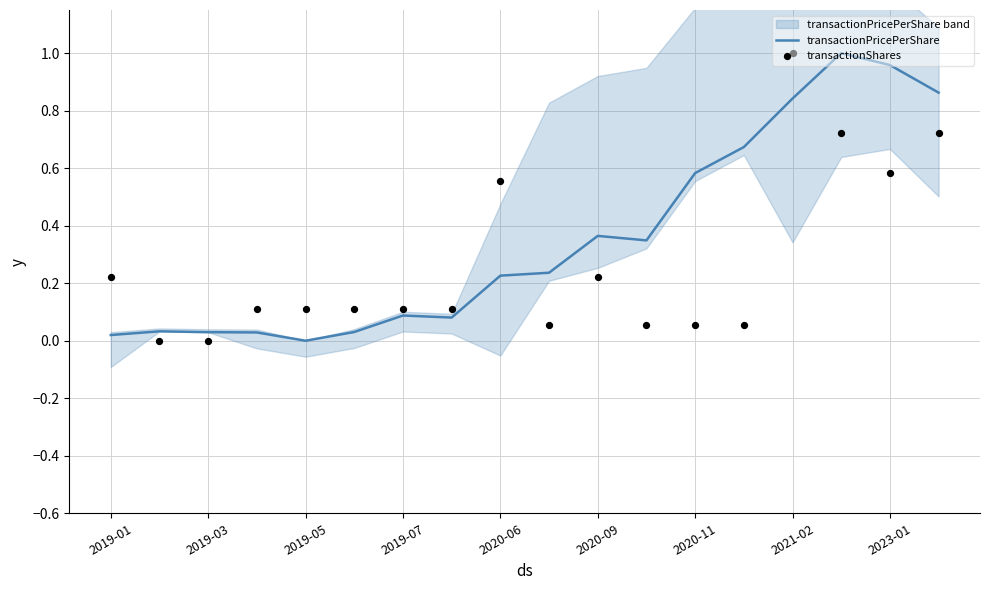

What is the total value across all series at 13?

0.7